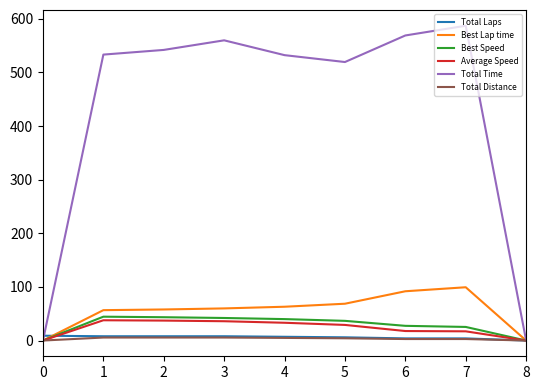

What is the total value across all series at 7?

735.7